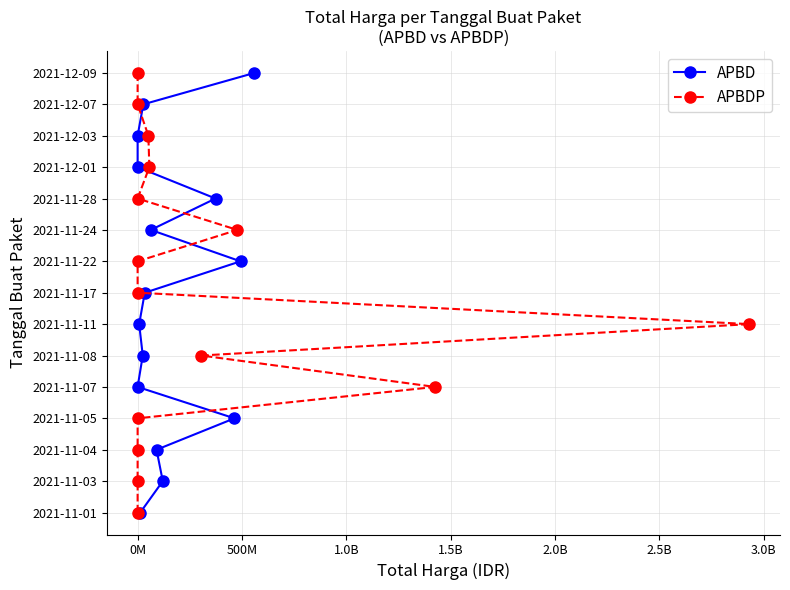

Is it true that APBD equals 4 at 0M?

False